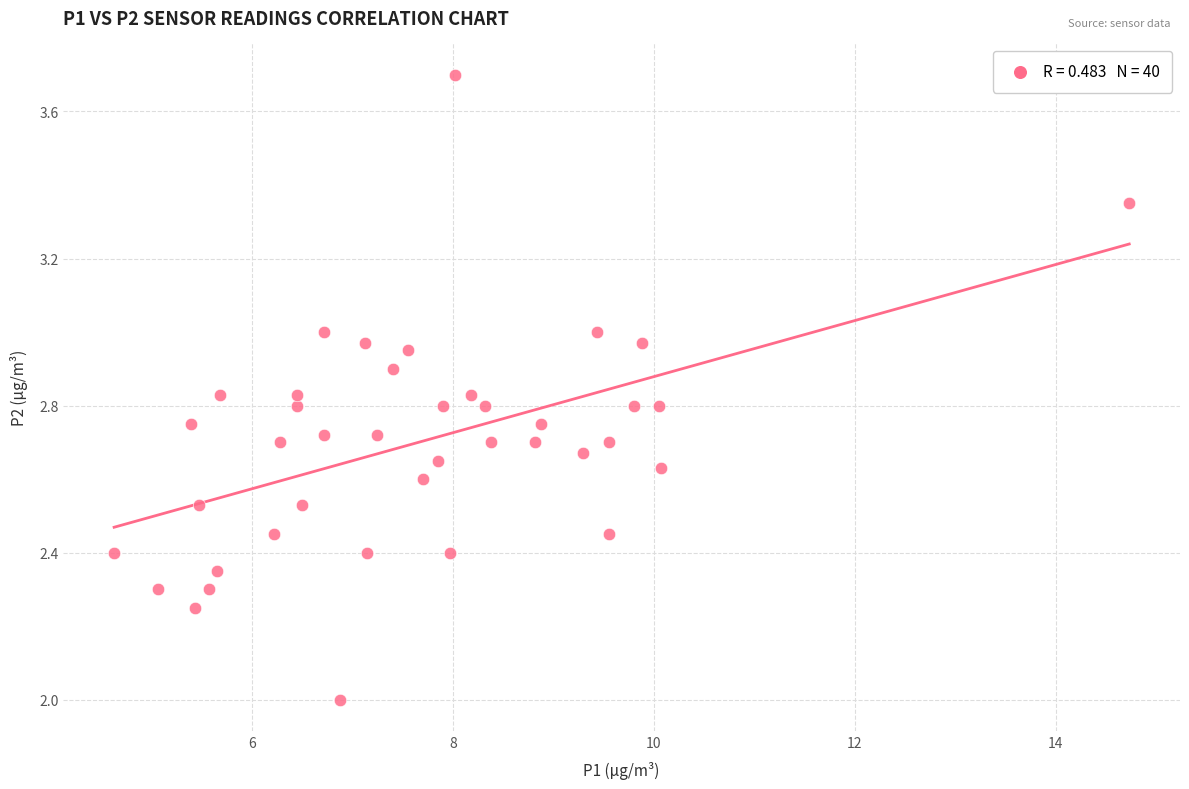

What is the range of Y values (max minus min)?

1.7